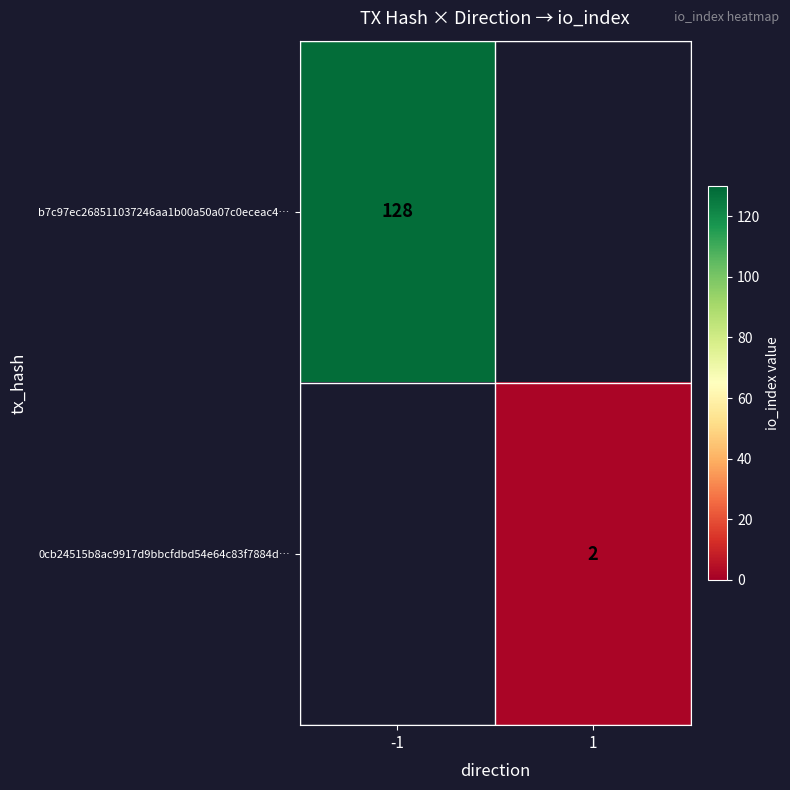

Is the value of 0cb24515b8ac9917d9bbcfdbd54e64c83f7884d… at 1 greater than the value of b7c97ec268511037246aa1b00a50a07c0eceac4… at -1?

No